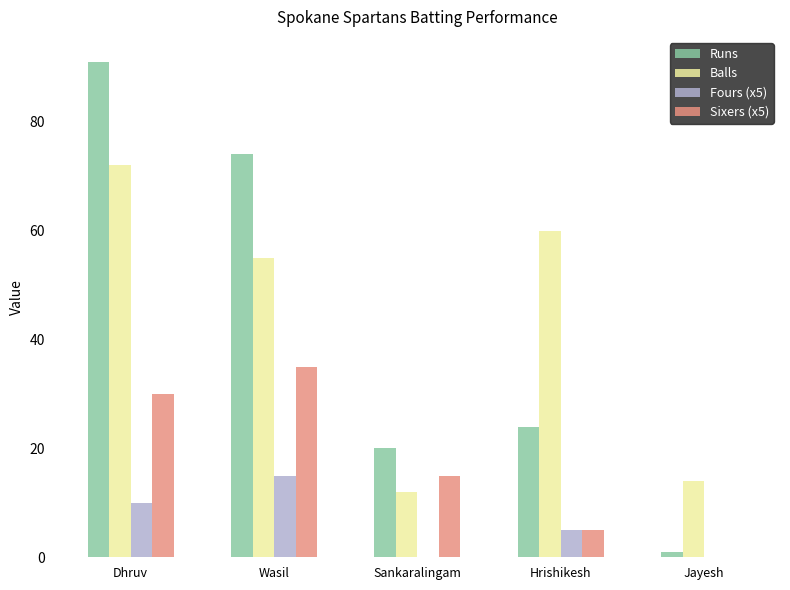

The value of Sixers (x5) at Hrishikesh is 5. True or false?

True